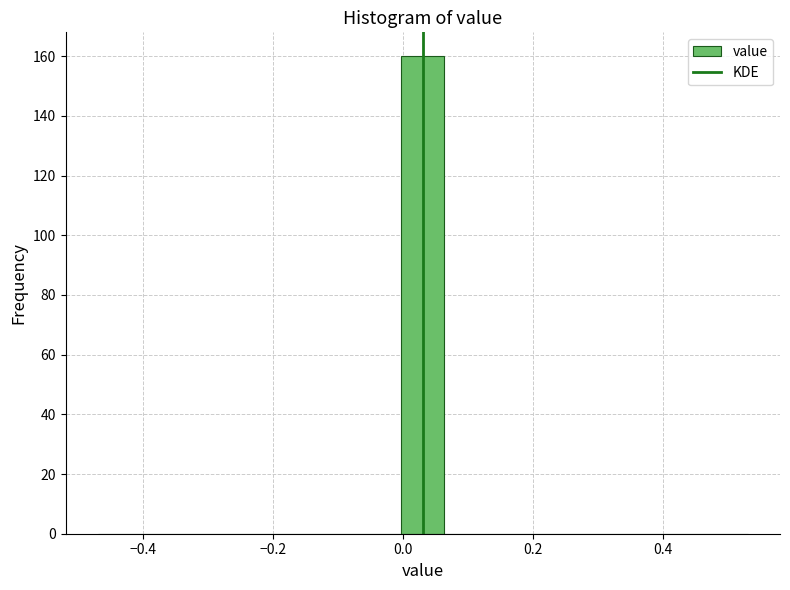

Read against the x-axis, roughly where is the centre of the tallest bar?

0.04